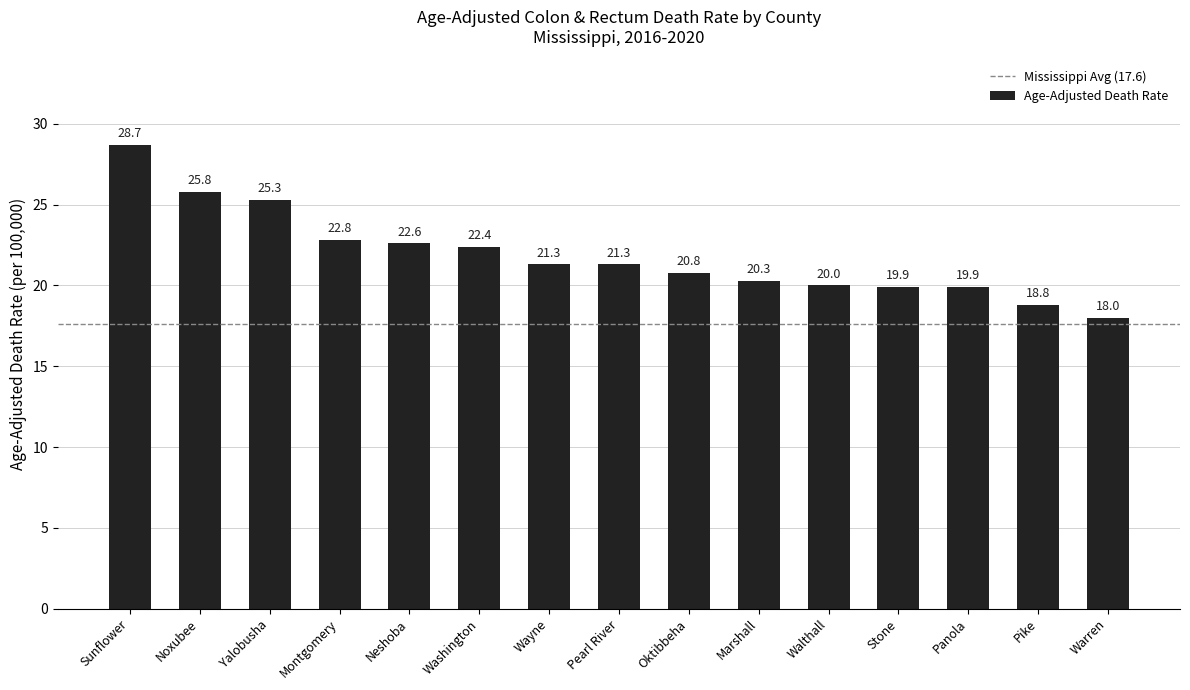

Are the bars grouped side by side (vs. stacked)?

No